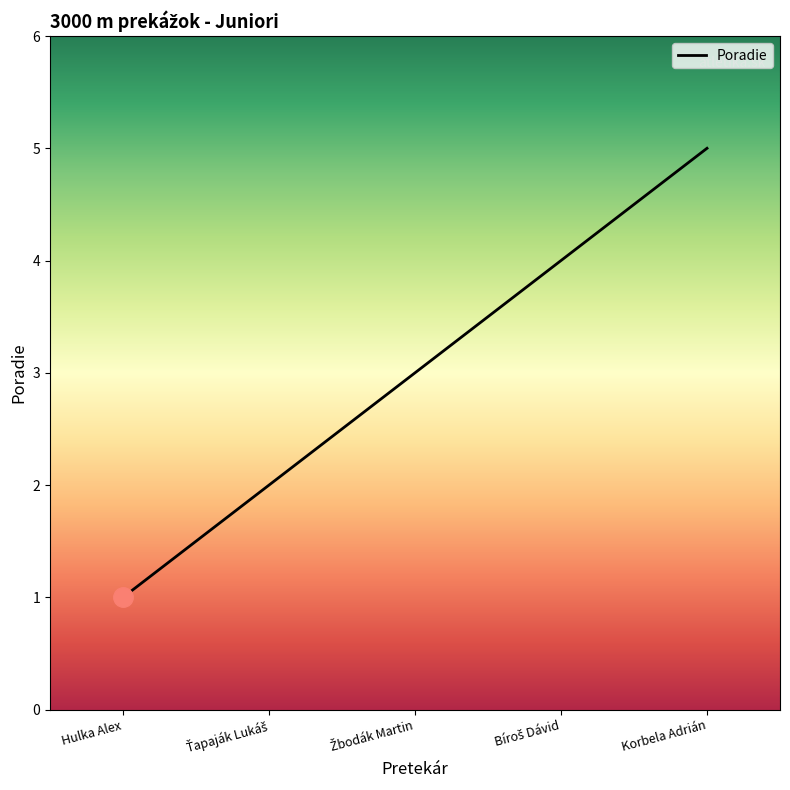

What is the greatest value displayed?

5